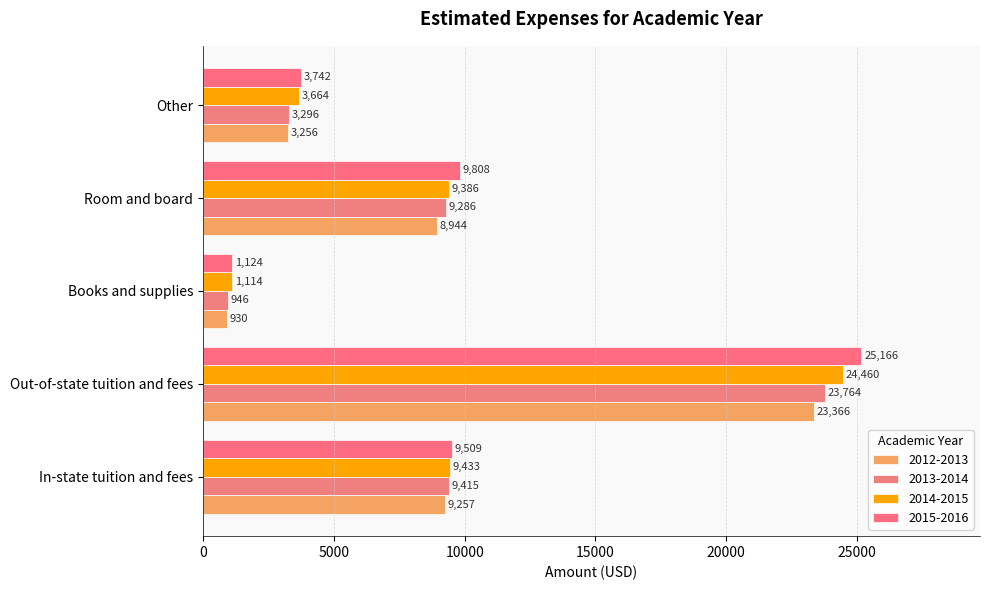

Which category has the highest value in the 2015-2016 series?

Out-of-state tuition and fees